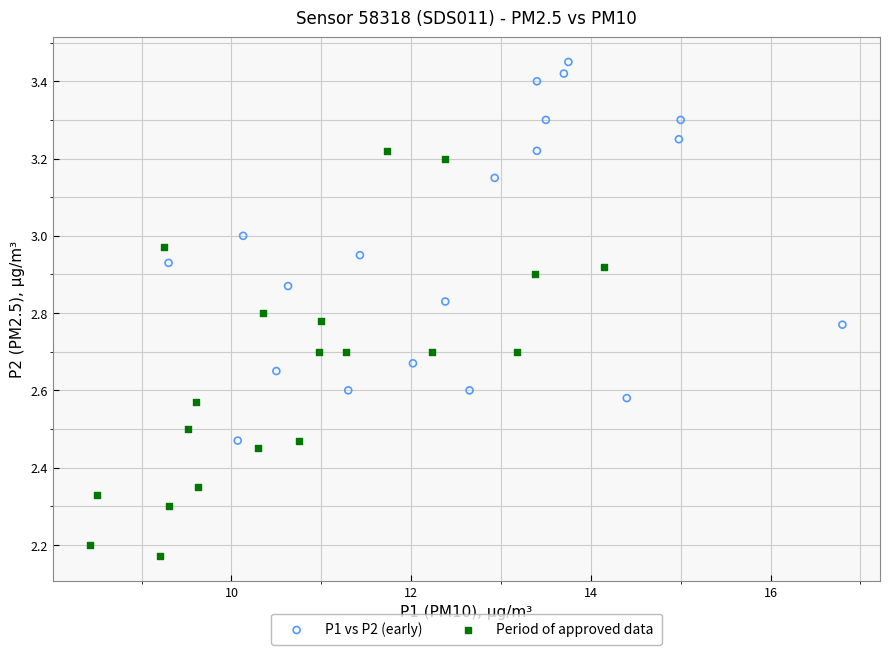

Which series contains the highest Y value?

P1 vs P2 (early)